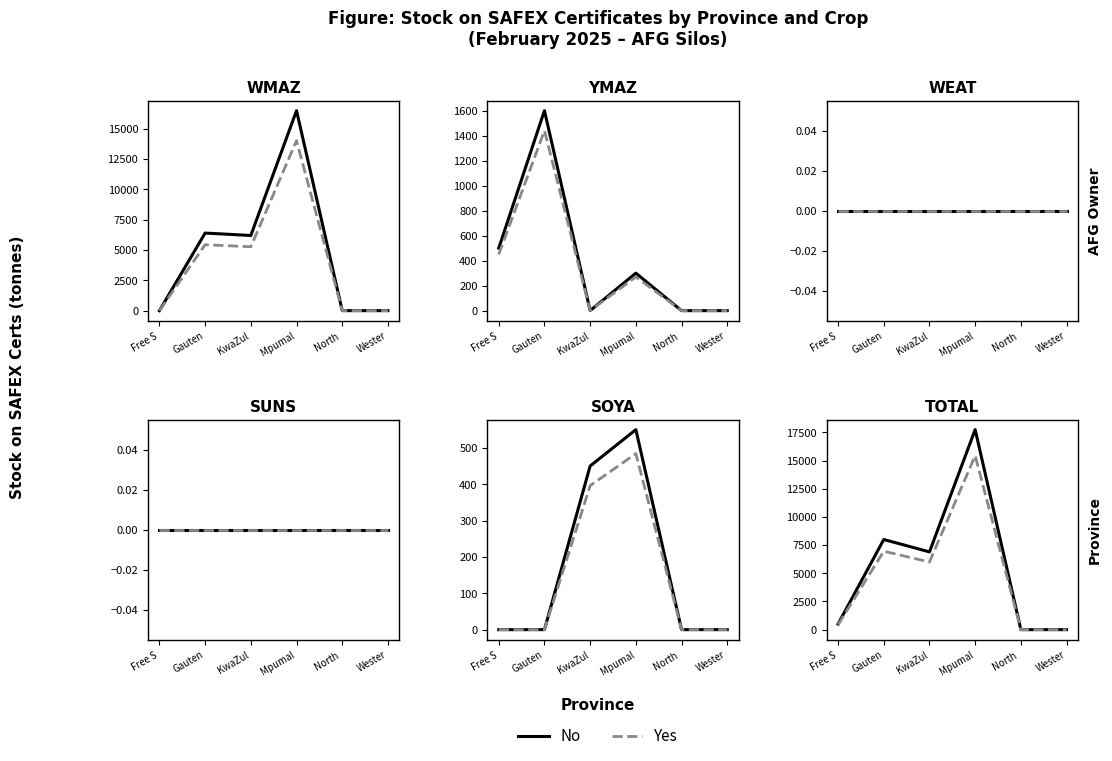

In No, how many points are lower than both neighbors (excluding endpoints)?

1